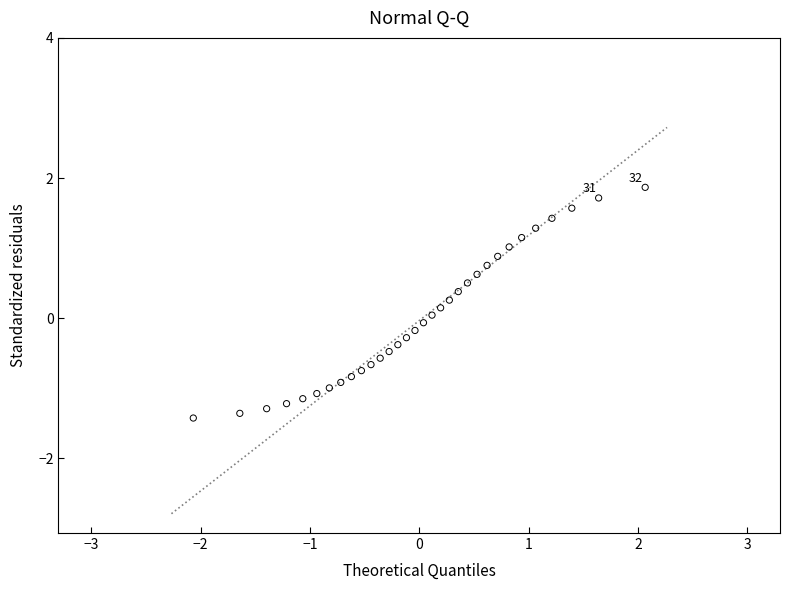

What is the range of X values (max minus min)?

4.1